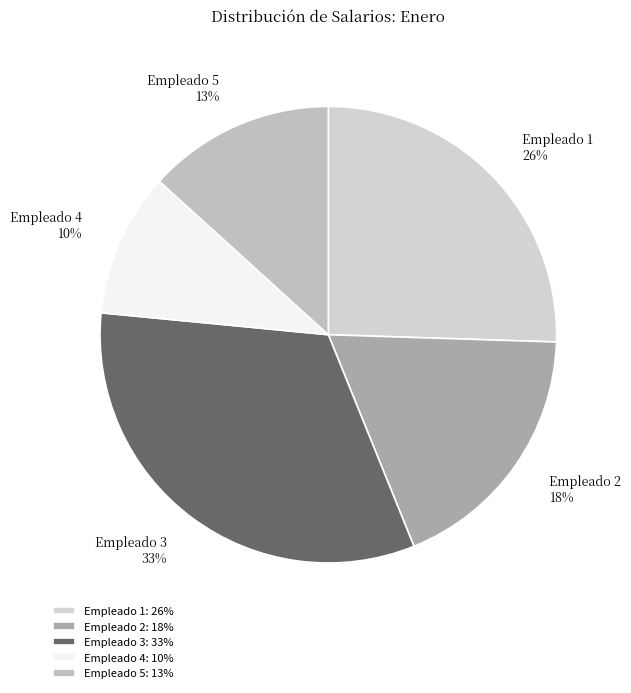

True or false: Empleado 4 accounts for 19% of the total.

False